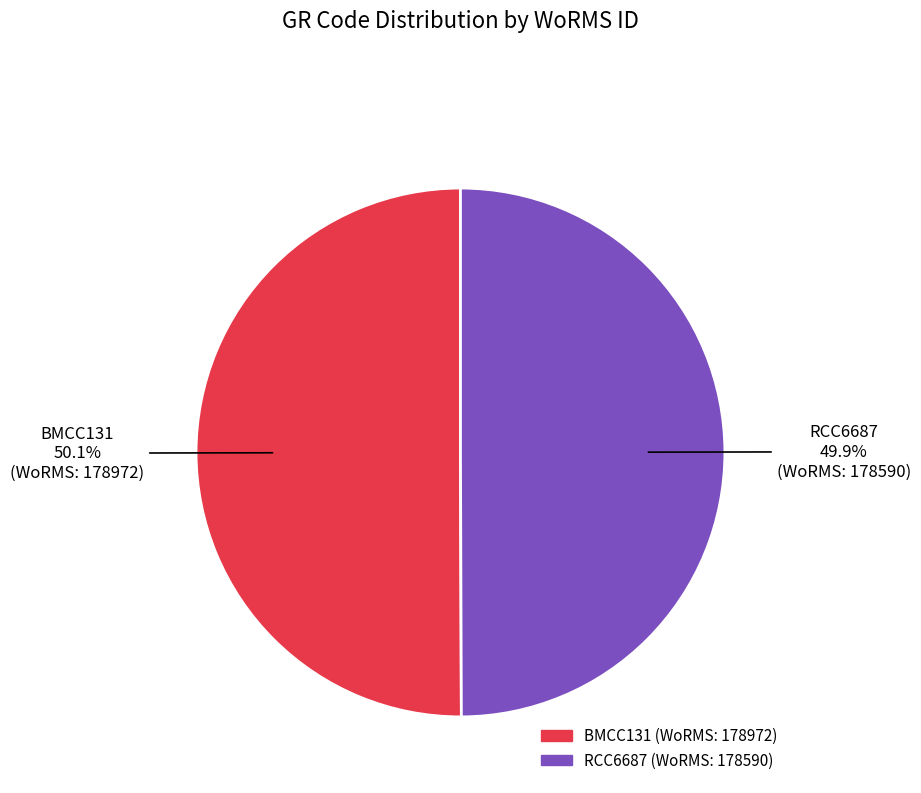

Is there any slice that represents more than half of the pie?

Yes